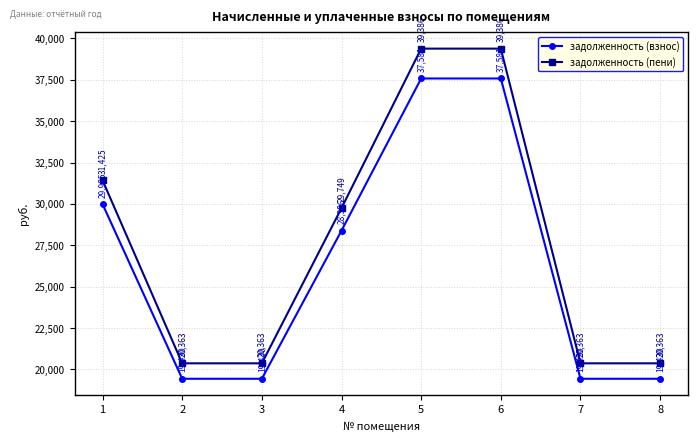

Where does the задолженность (пени) series first go above 29749?

1